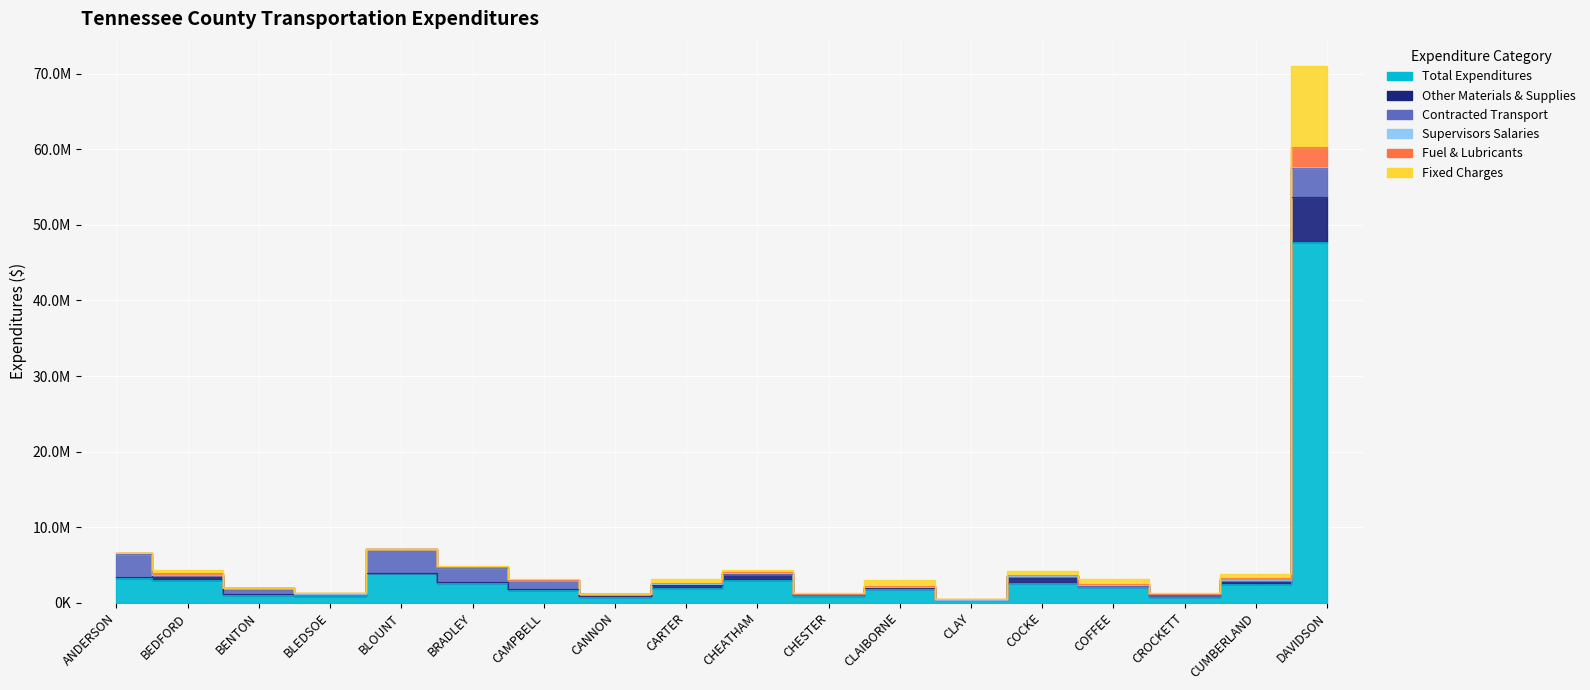

What is the greatest value displayed?

71086381.4